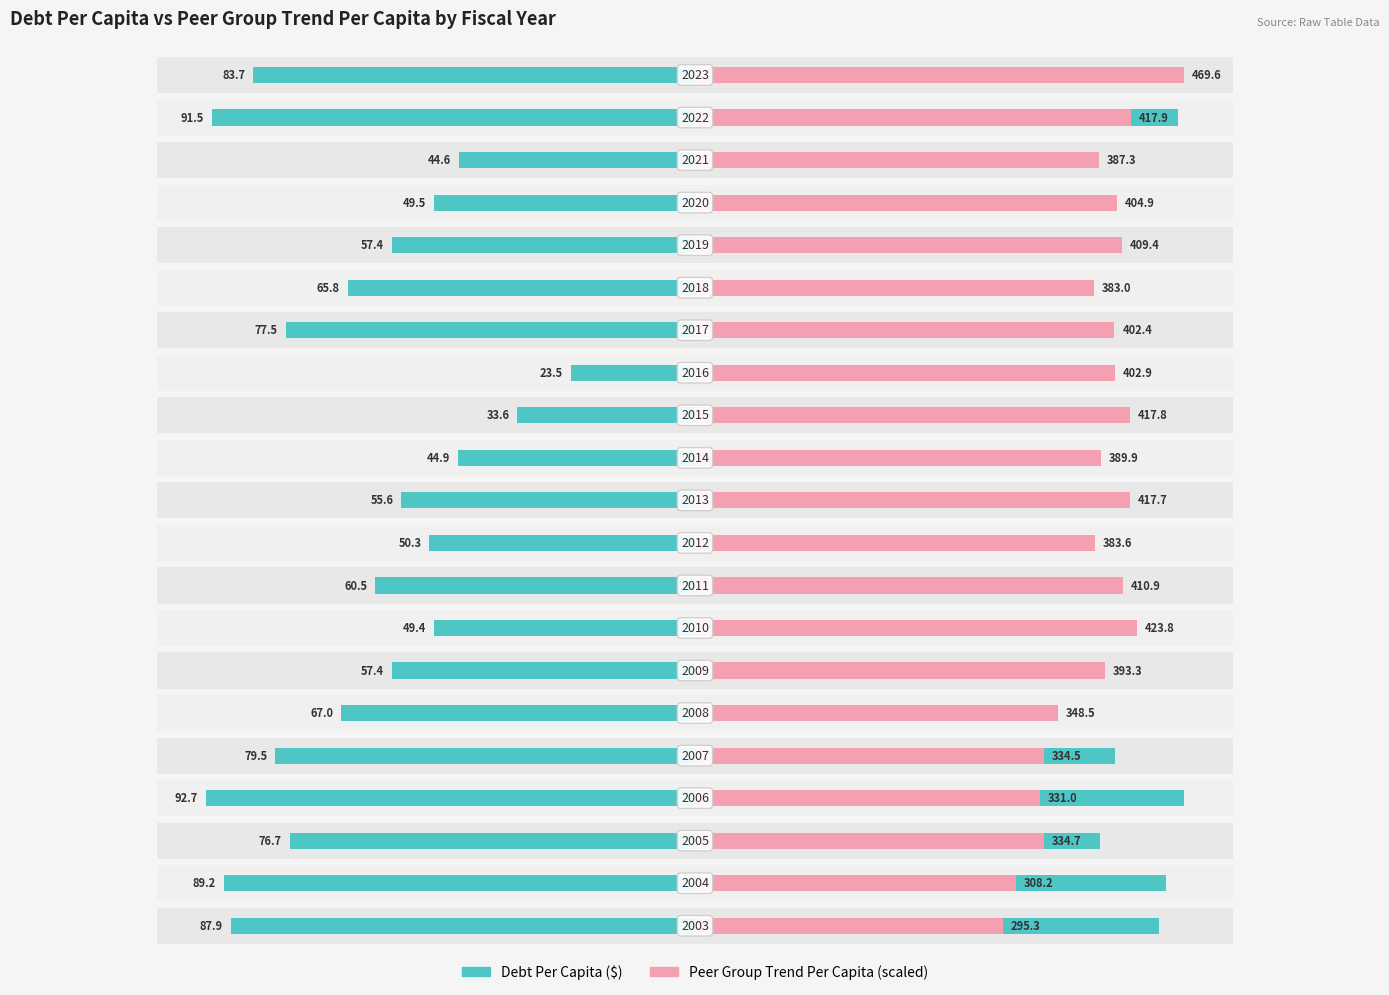

How many values in the DebtPerCapita series are below 60?

10